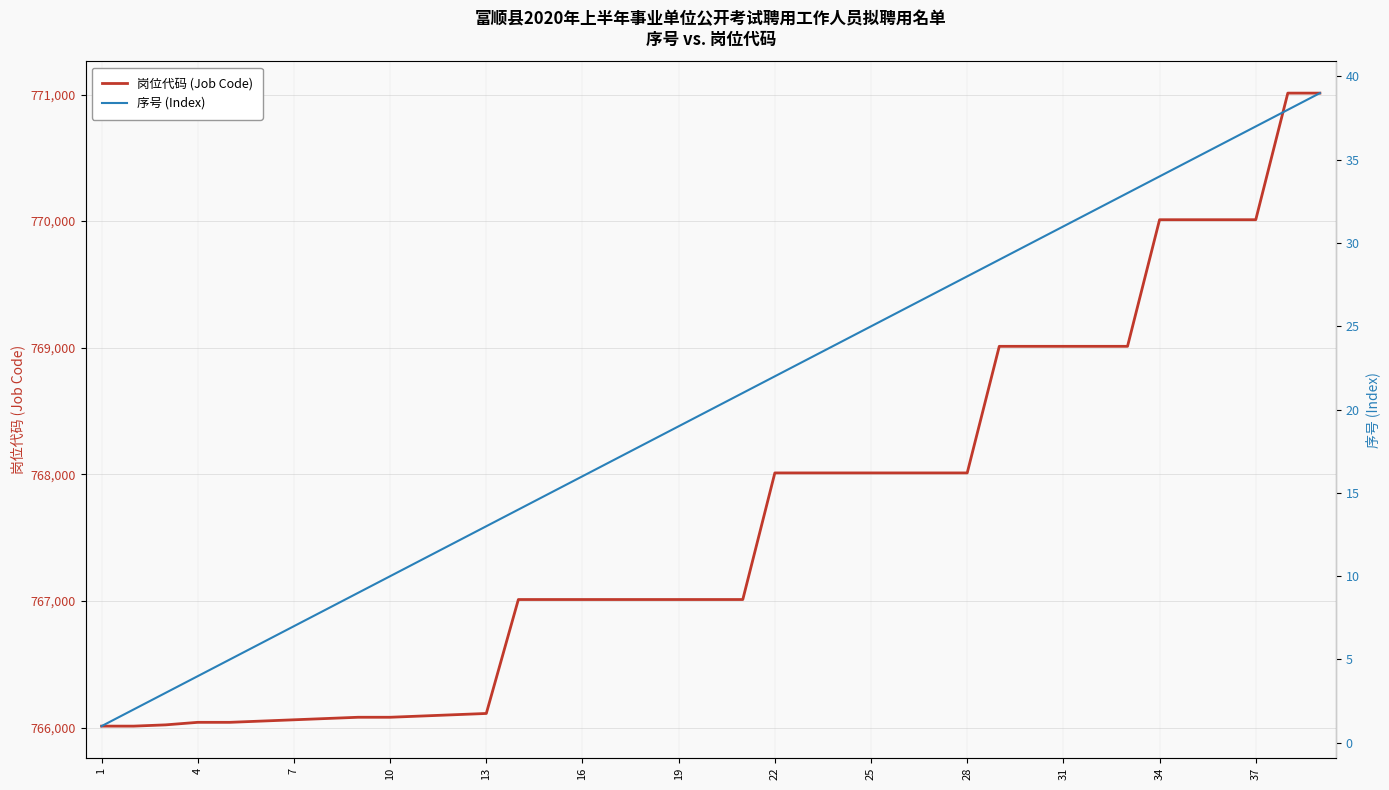

Between 26 and 23, which is larger?

26